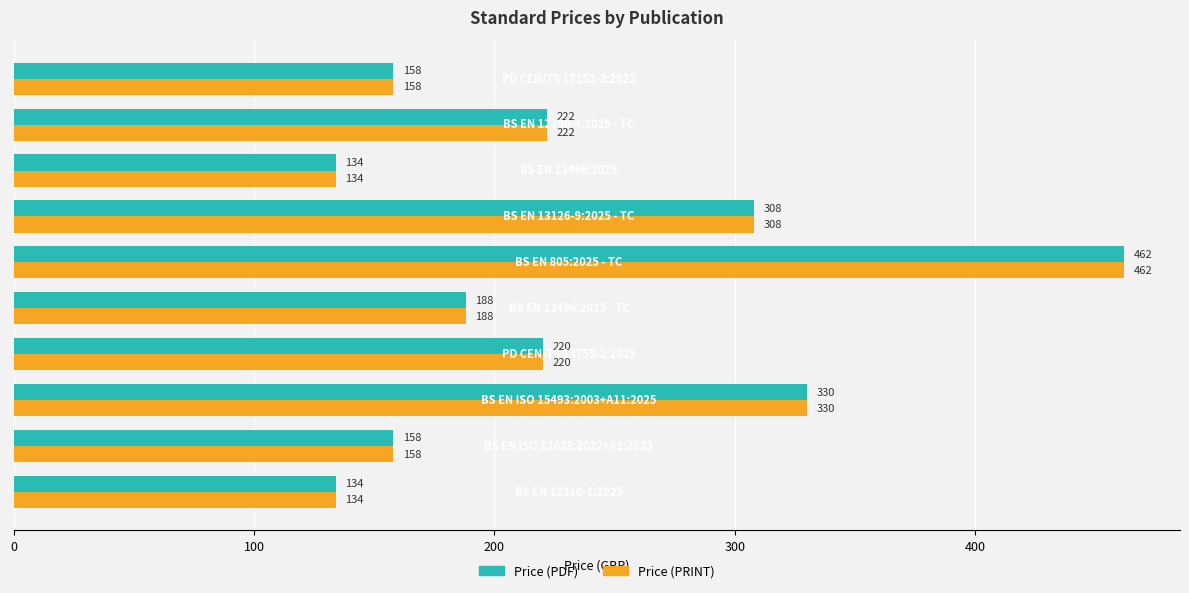

What is the greatest value displayed?

462